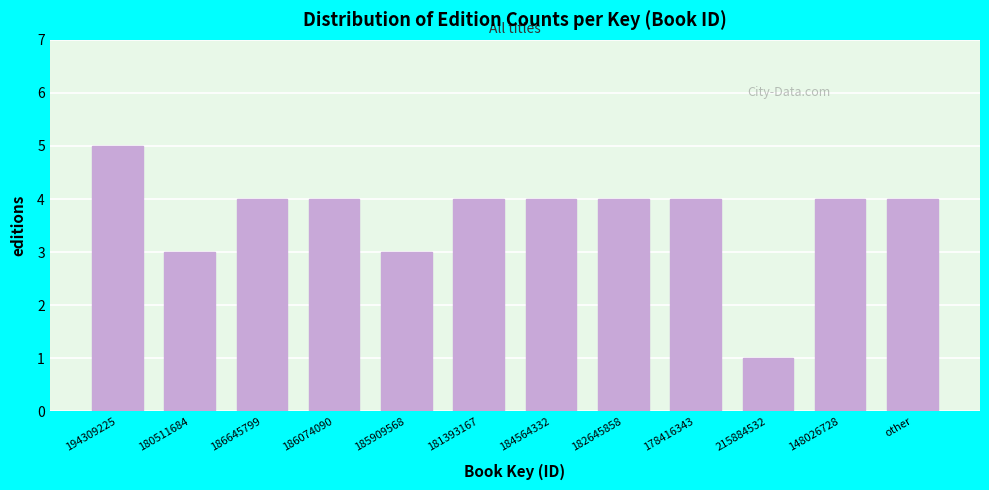

Reading left to right, list all the values displayed in this chart.

5	3	4	4	3	4	4	4	4	1	4	4